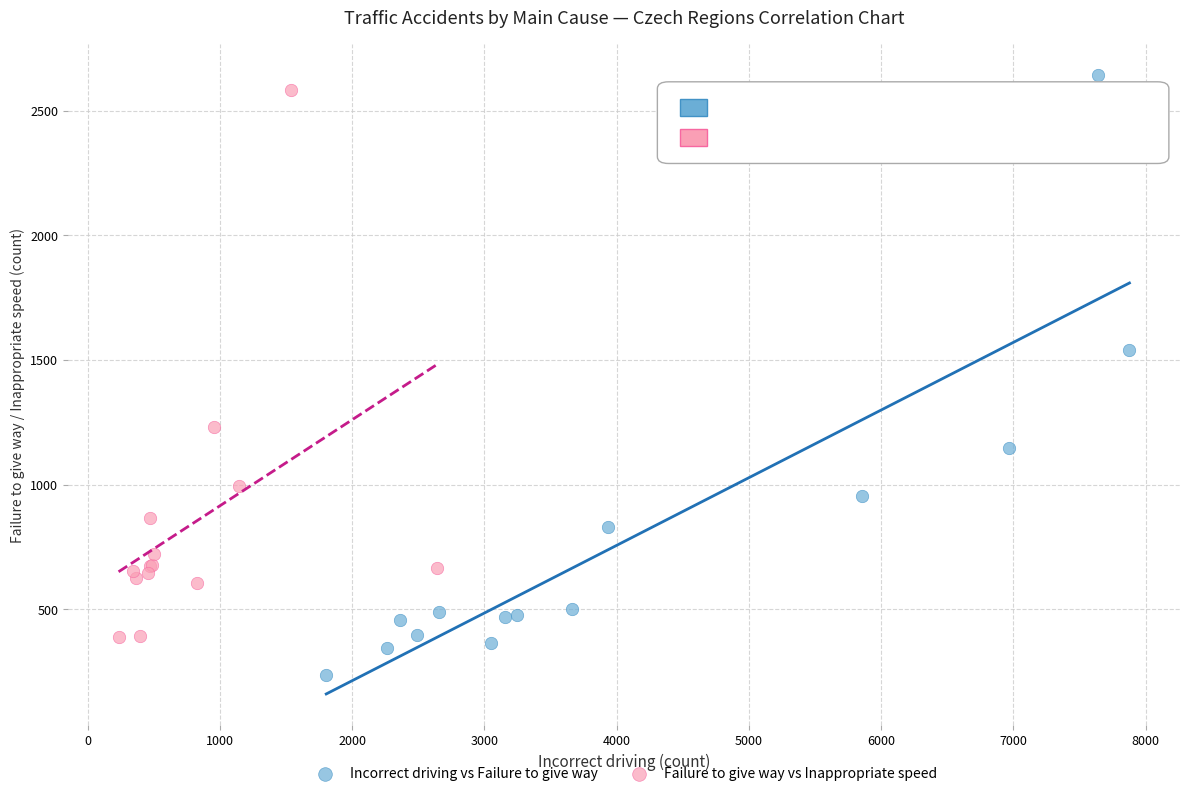

What are all the series names shown in the legend?

Incorrect driving vs Failure to give way, Failure to give way vs Inappropriate speed